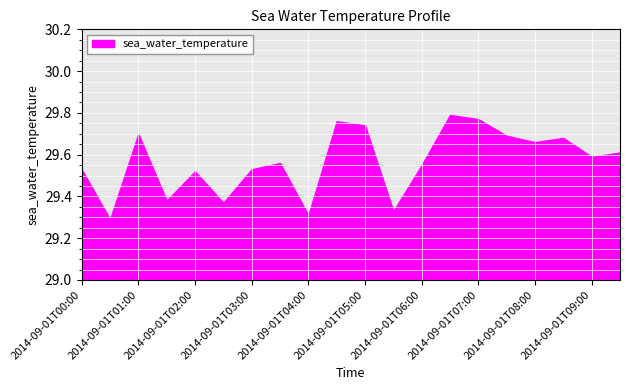

The value at 2014-09-01T09:00 is 43.5. True or false?

False